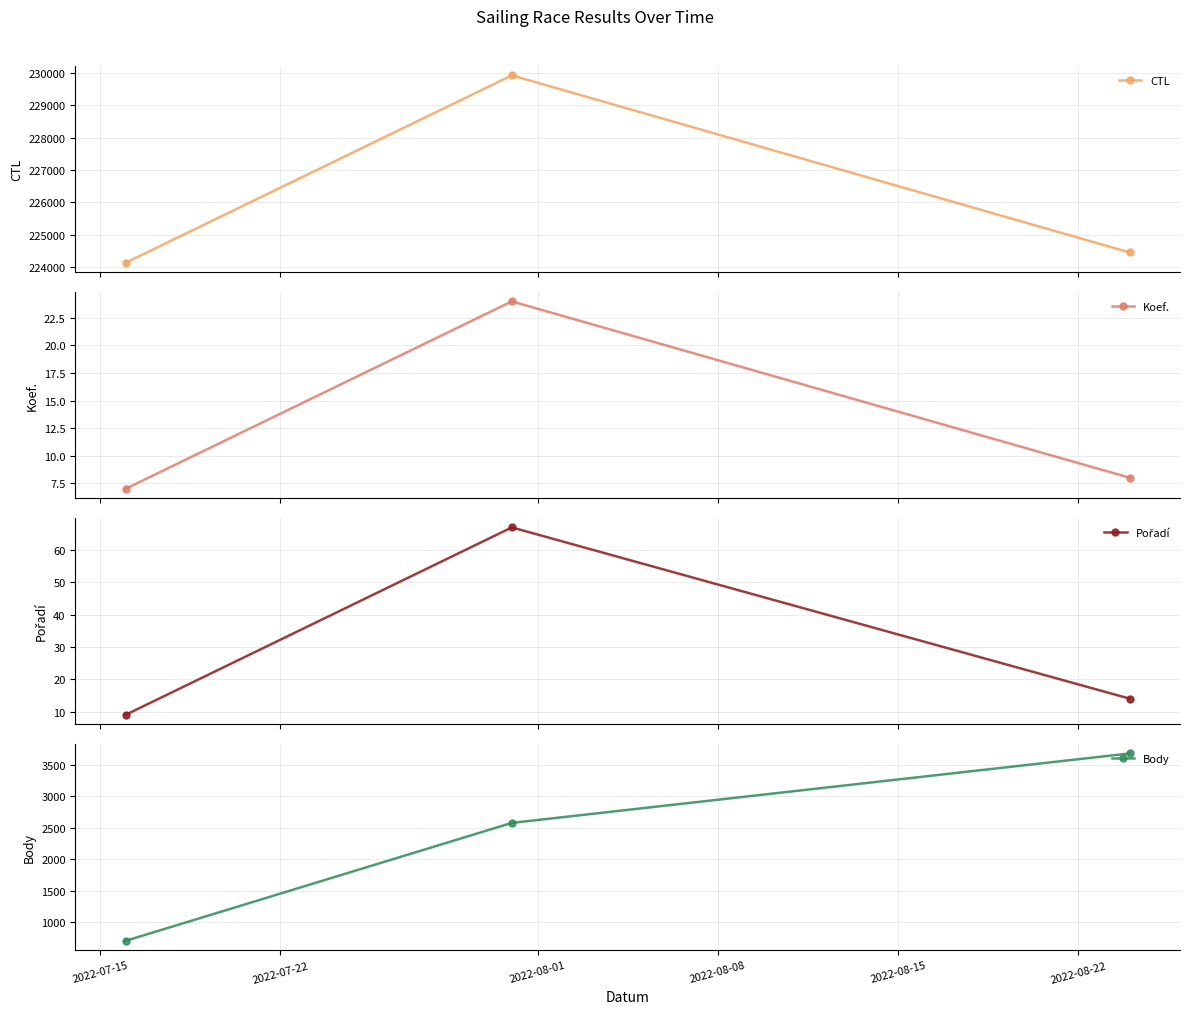

Reading right to left, what are all the values shown in this chart?

CTL: 224451	229920	224133
Koef.: 8	24	7
Pořadí: 14	67	9
Body: 3680	2578	707